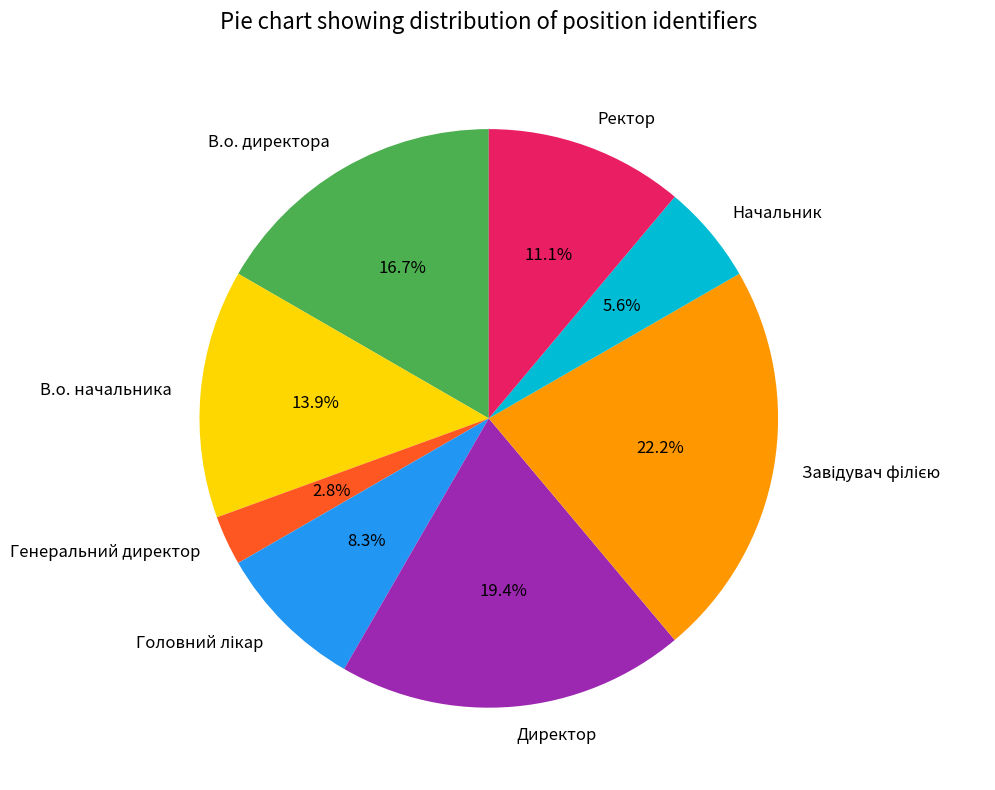

Which slice is the smallest?

Генеральний директор